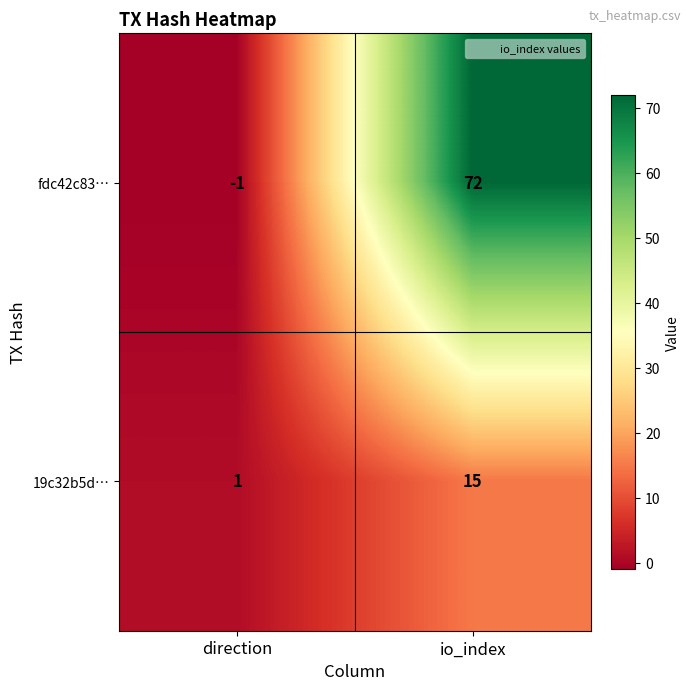

What is the sum of the 19c32b5d… values at direction and io_index?

16